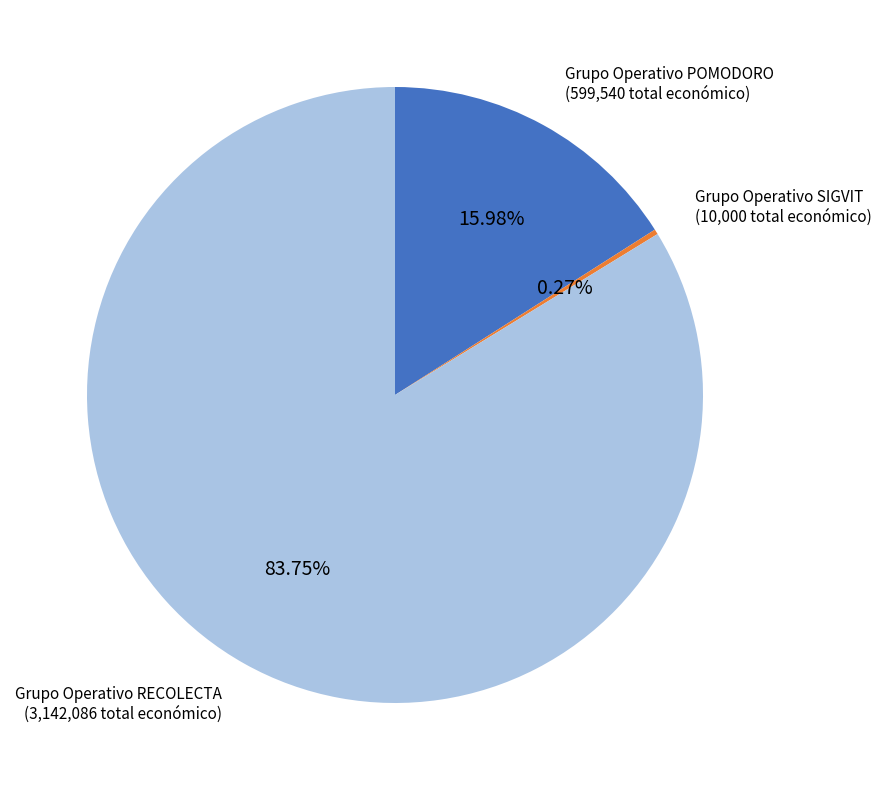

Does any single category account for the majority?

Yes